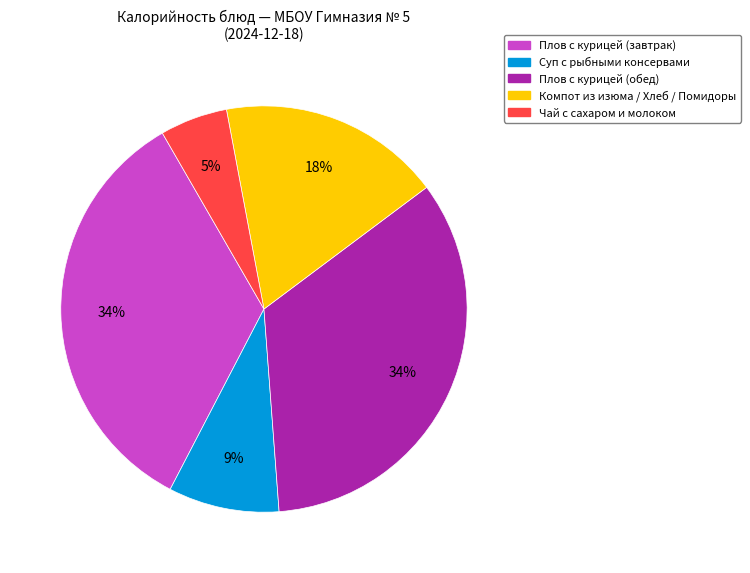

Which slice is the smallest?

Чай с сахаром и молоком